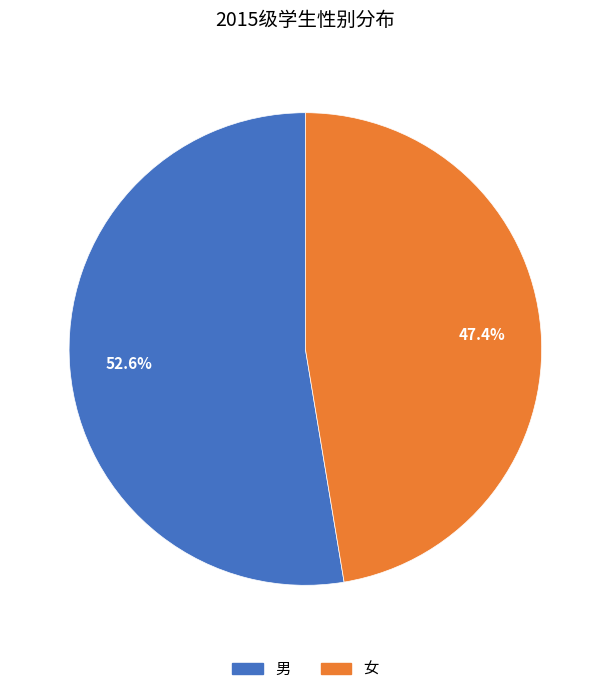

Approximately how many times larger is the value at 女 compared to 男?

0.9